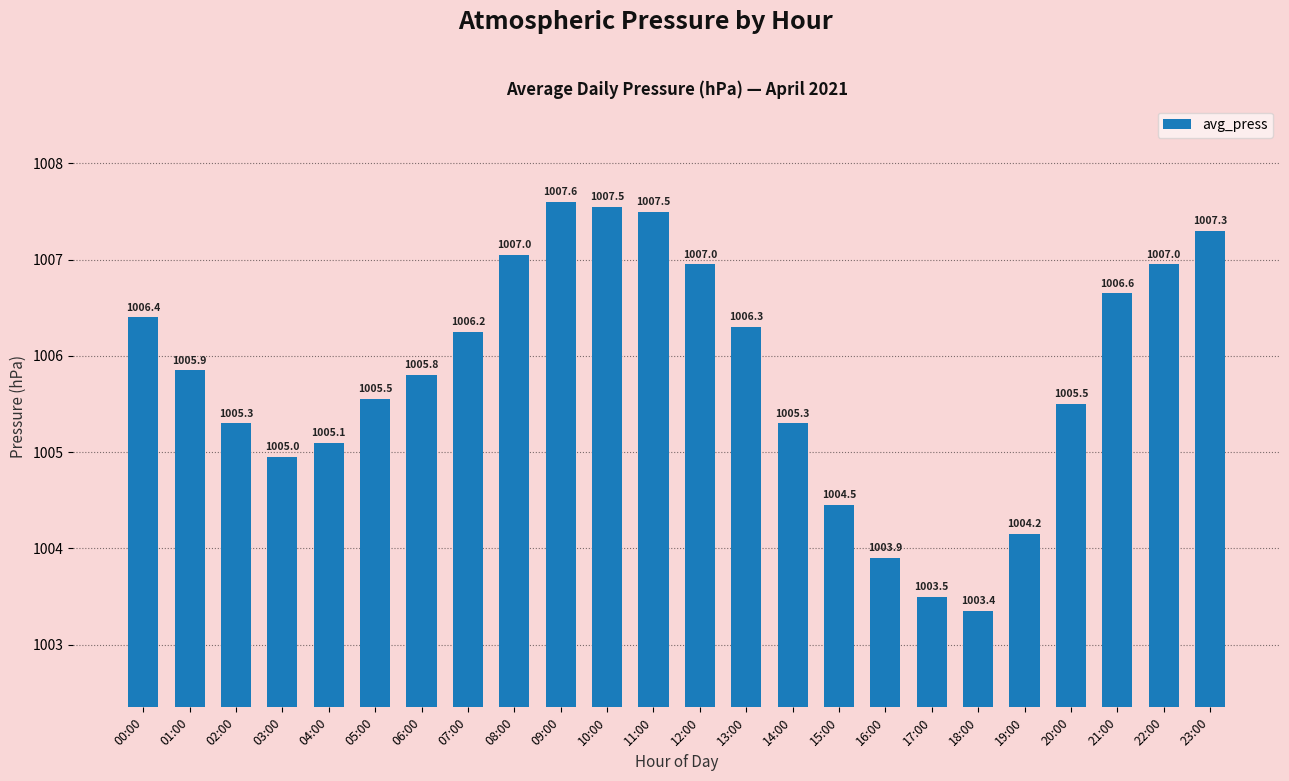

The chart shows a value of 619.7 at 11:00. True or false?

False